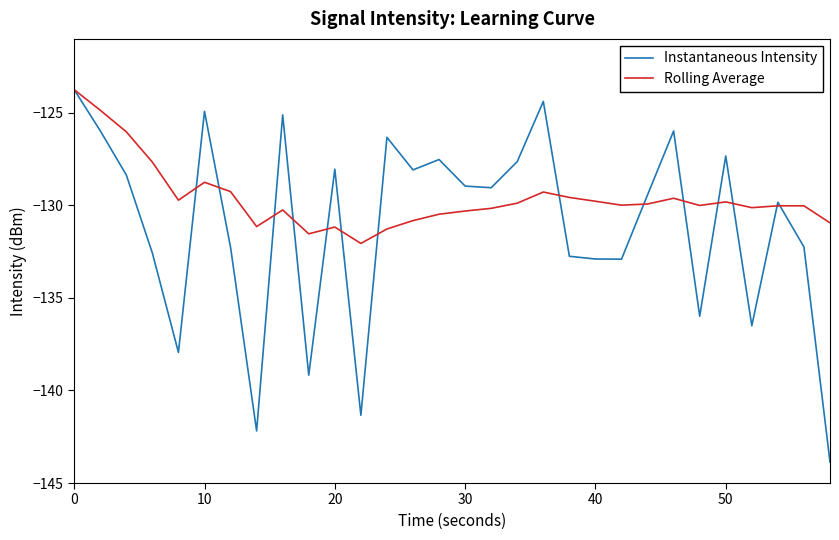

List the series in order of their overall mean, lowest first.

Instantaneous Intensity, Rolling Average